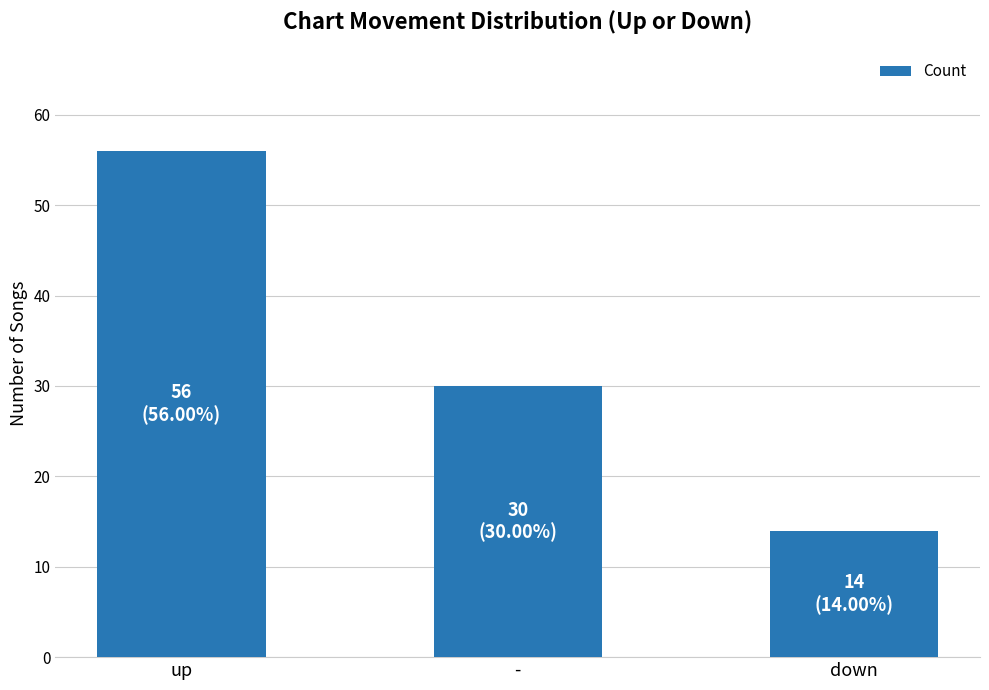

What position from the right is -?

2